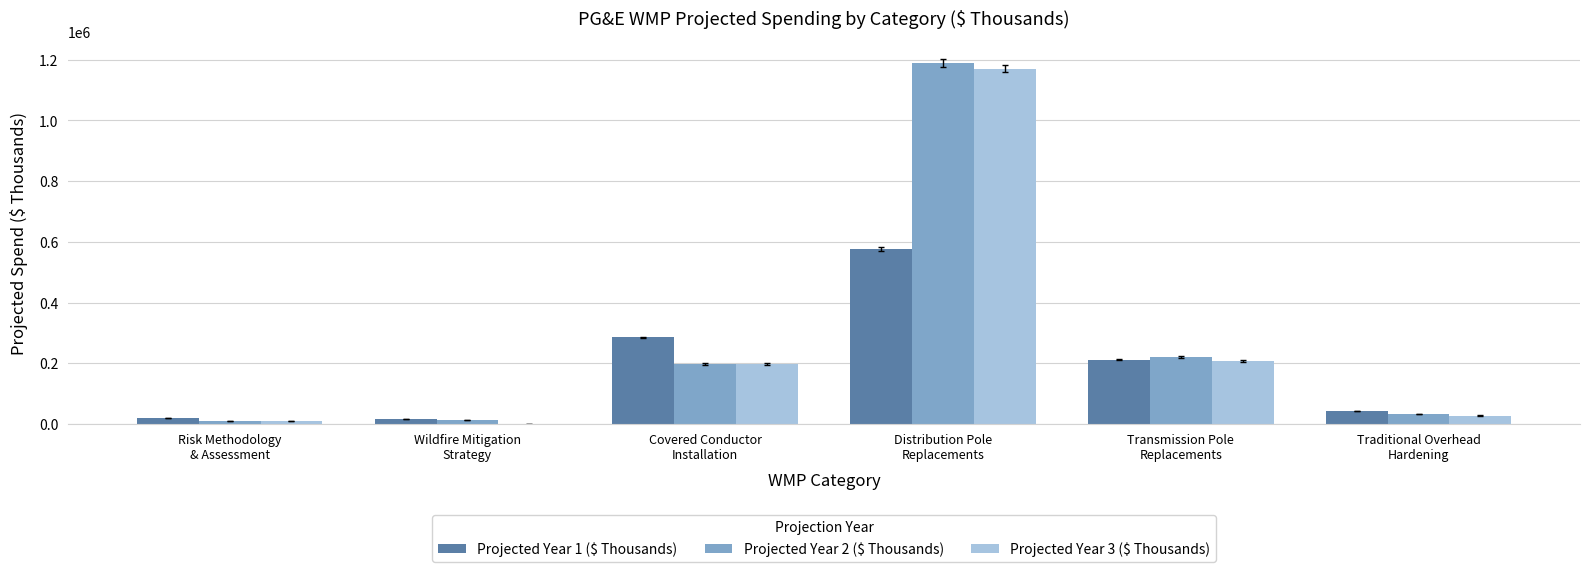

What is the average value of the Projected Year 2 ($ Thousands) series?

277404.1